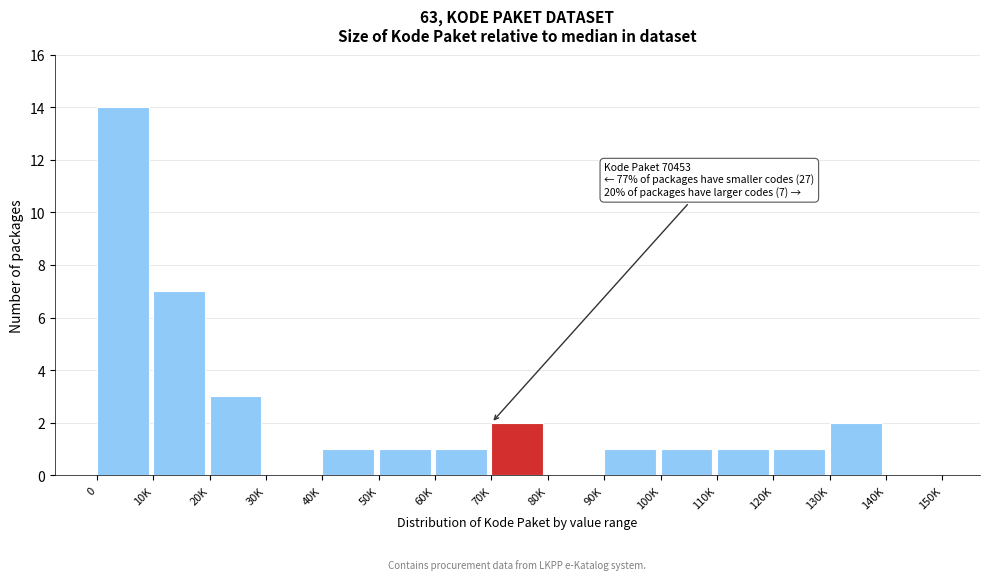

Reading left to right, list all the values displayed in this chart.

0=14	10K=7	20K=3	30K=0	40K=1	50K=1	60K=1	70K=2	80K=0	90K=1	100K=1	110K=1	120K=1	130K=2	140K=0